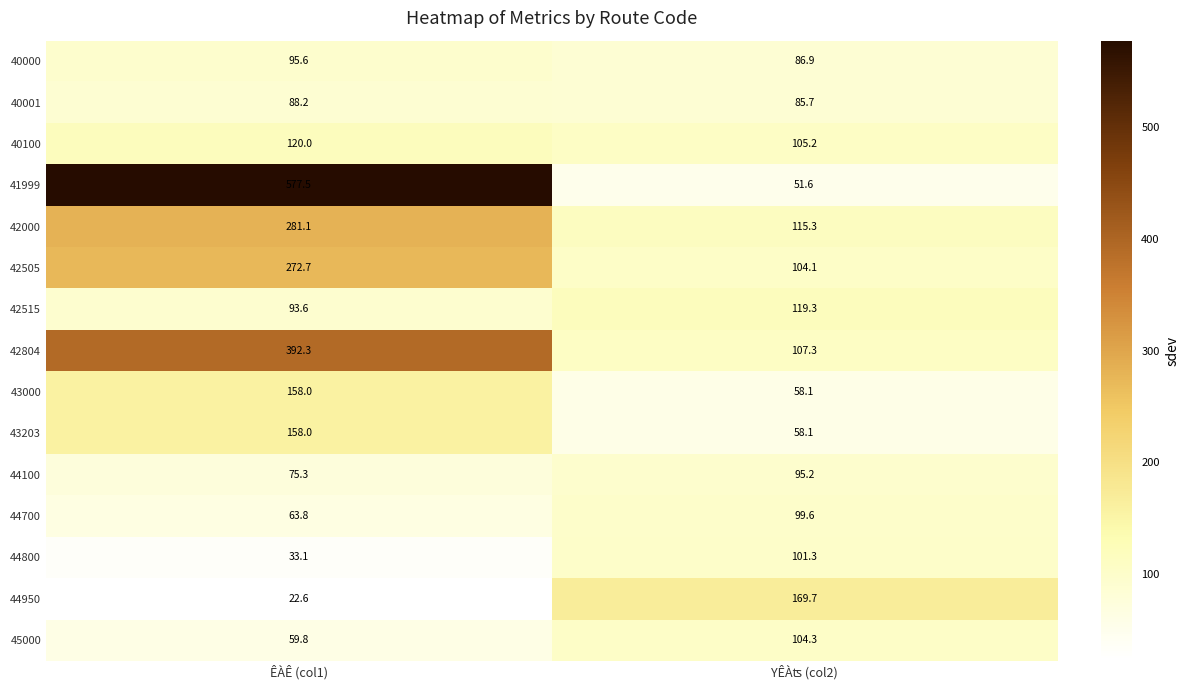

True or false: 40100 has a value of 33.4 at ÊÀÊ (col1).

False